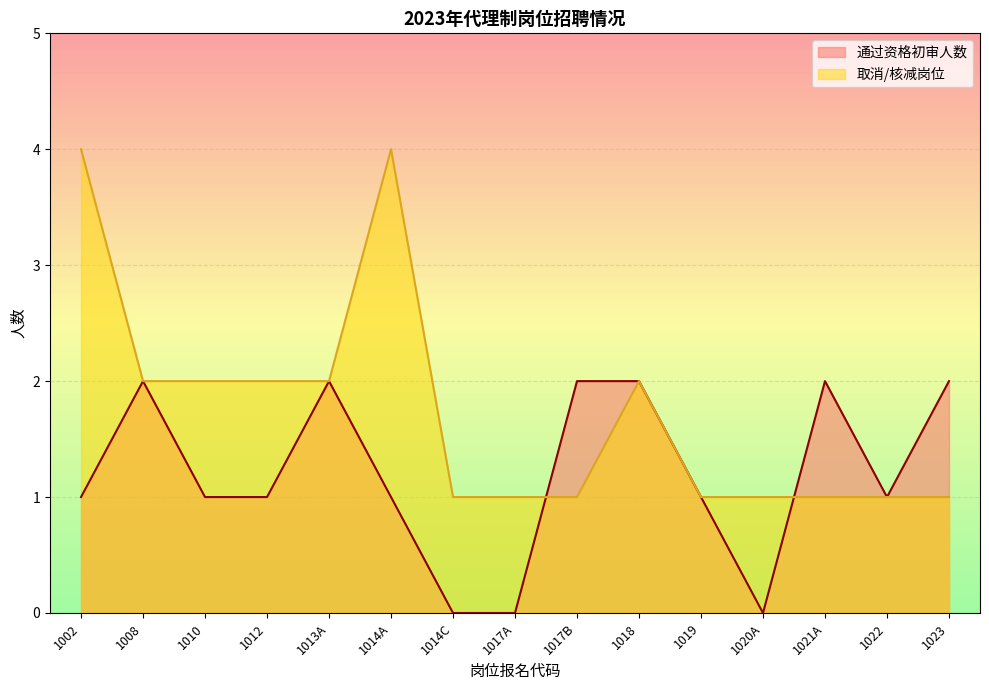

What is the average value of the 通过资格初审人数 series?

1